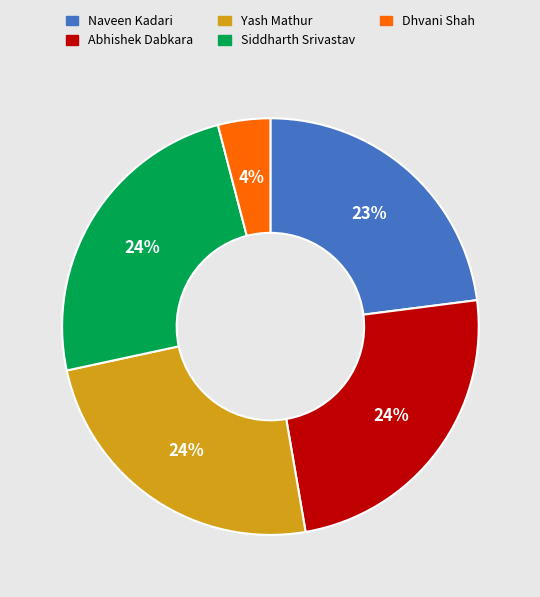

Which has a higher value, Dhvani Shah or Siddharth Srivastav?

Siddharth Srivastav